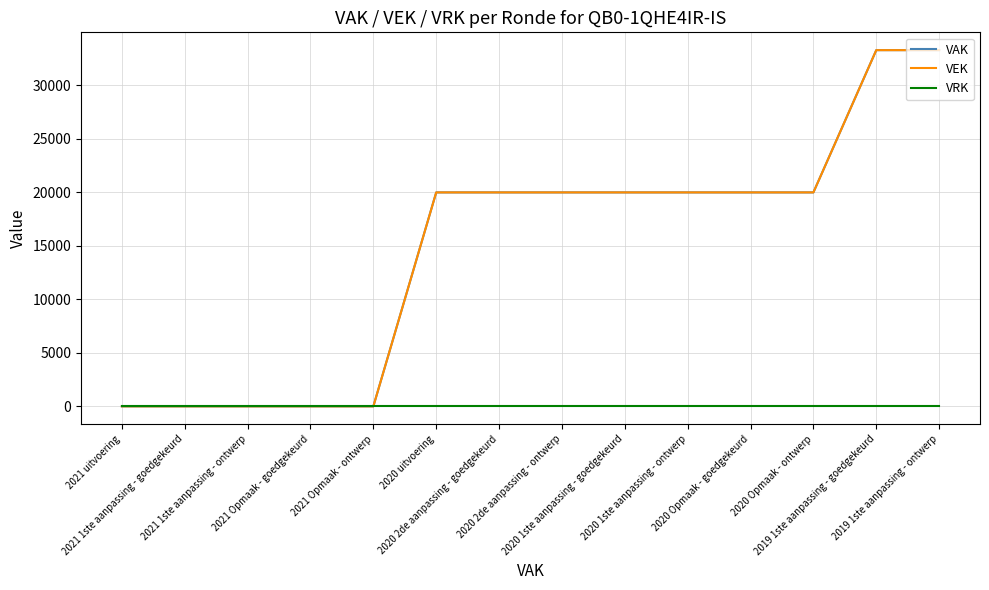

How many VAK values are between 0 and 20000?

12